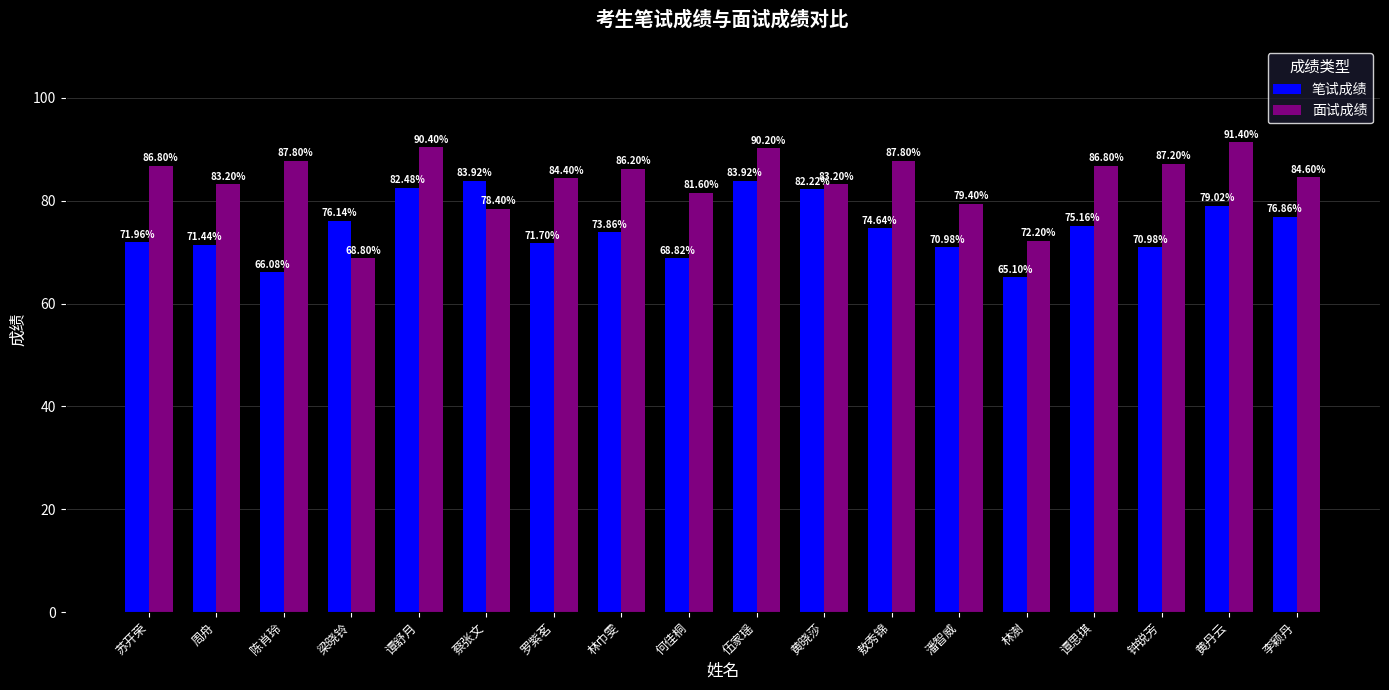

Which series has the largest total across all categories?

面试成绩